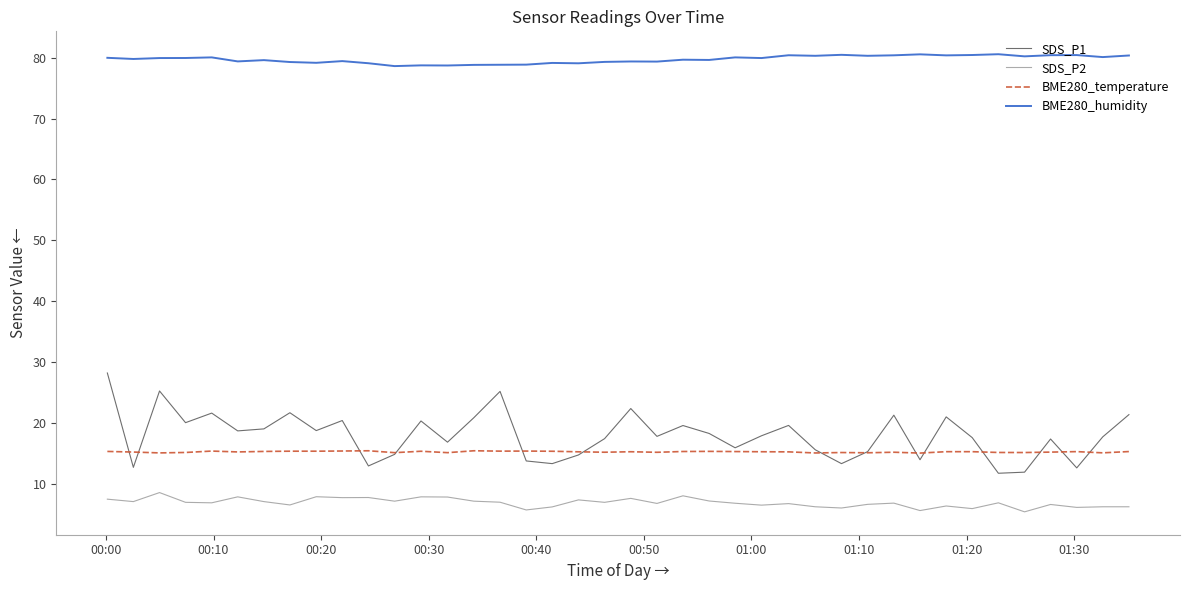

Which series has the largest total across all categories?

BME280_humidity